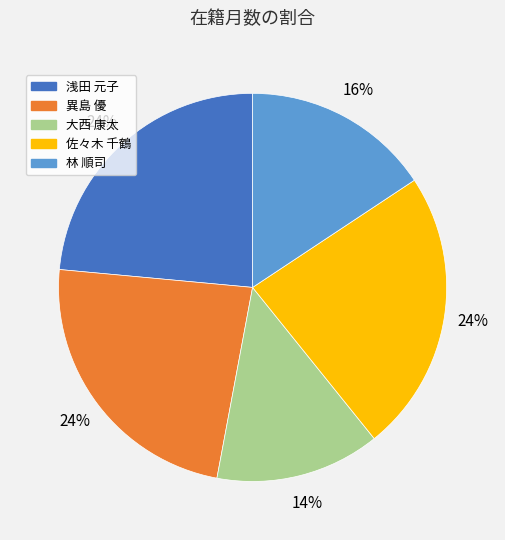

To the nearest percent, what is the average slice percentage?

20%